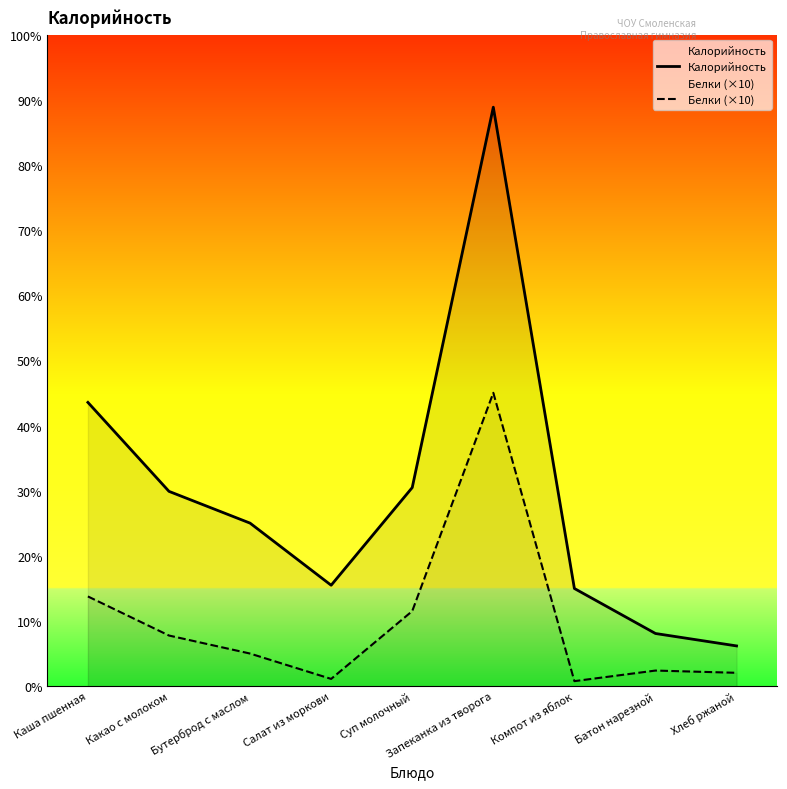

True or false: Калорийность and Белки (×10) intersect in this chart.

False